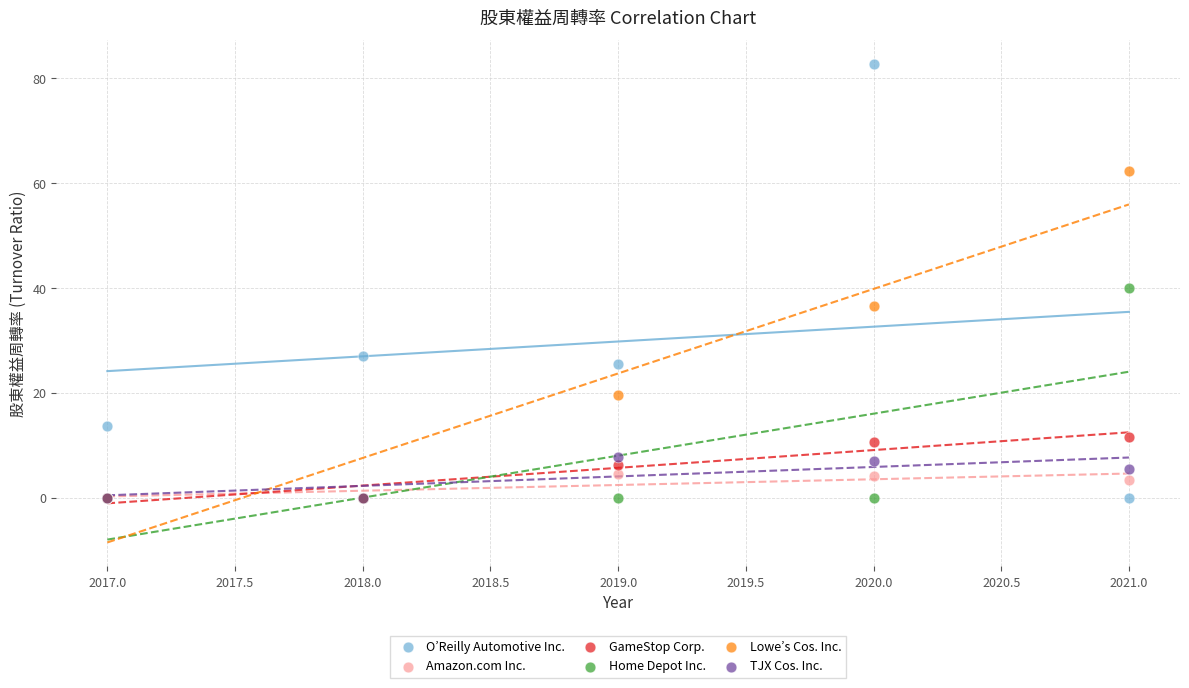

Which series contains the highest Y value?

O’Reilly Automotive Inc.